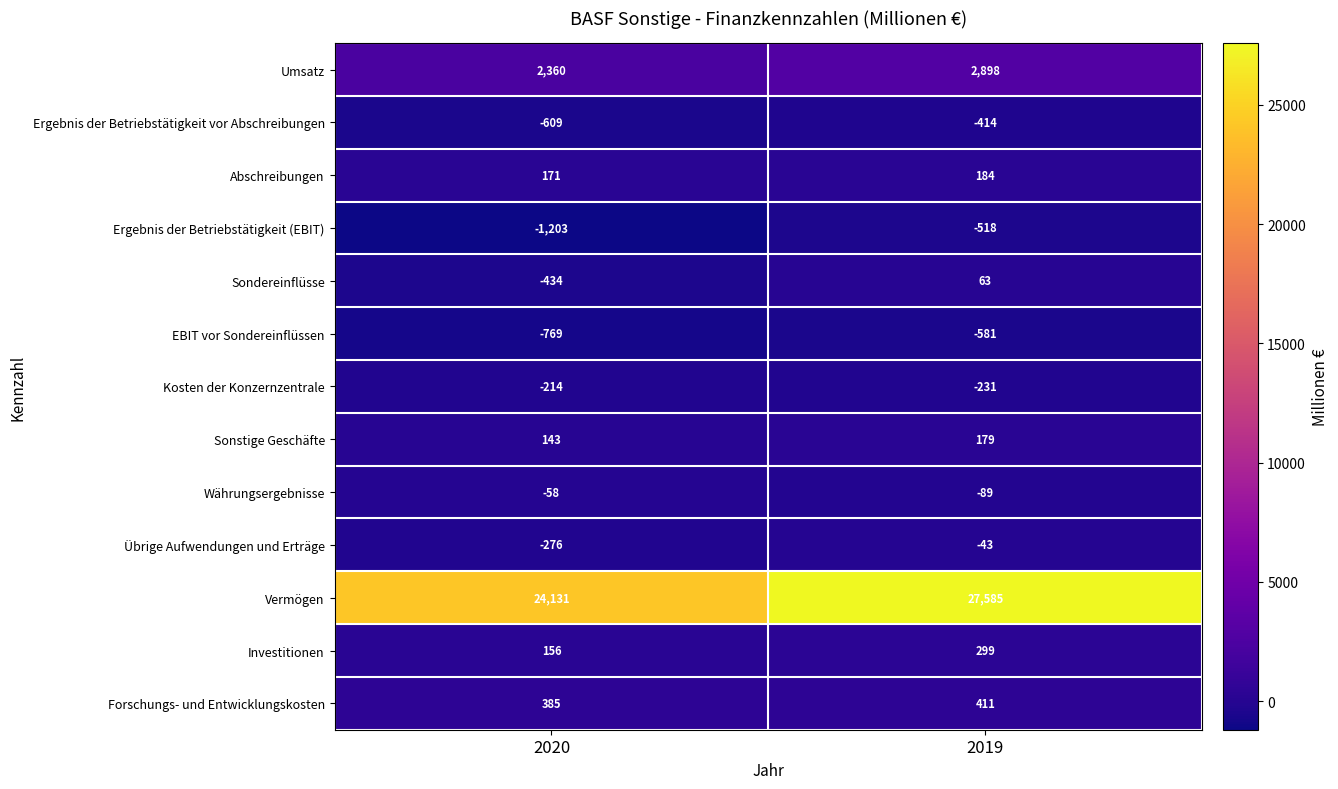

Where is Ergebnis der Betriebstätigkeit vor Abschreibungen nearest to the value -511?

2019